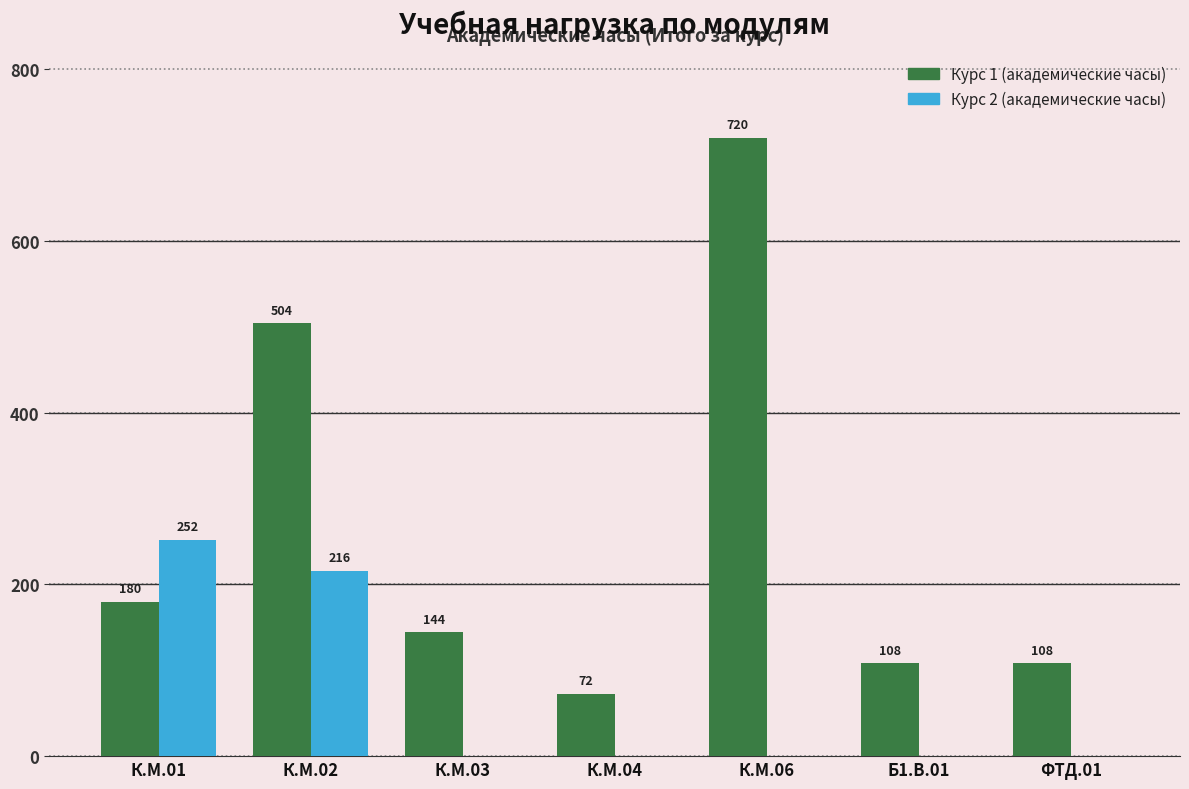

Does the chart contain stacked bars?

No